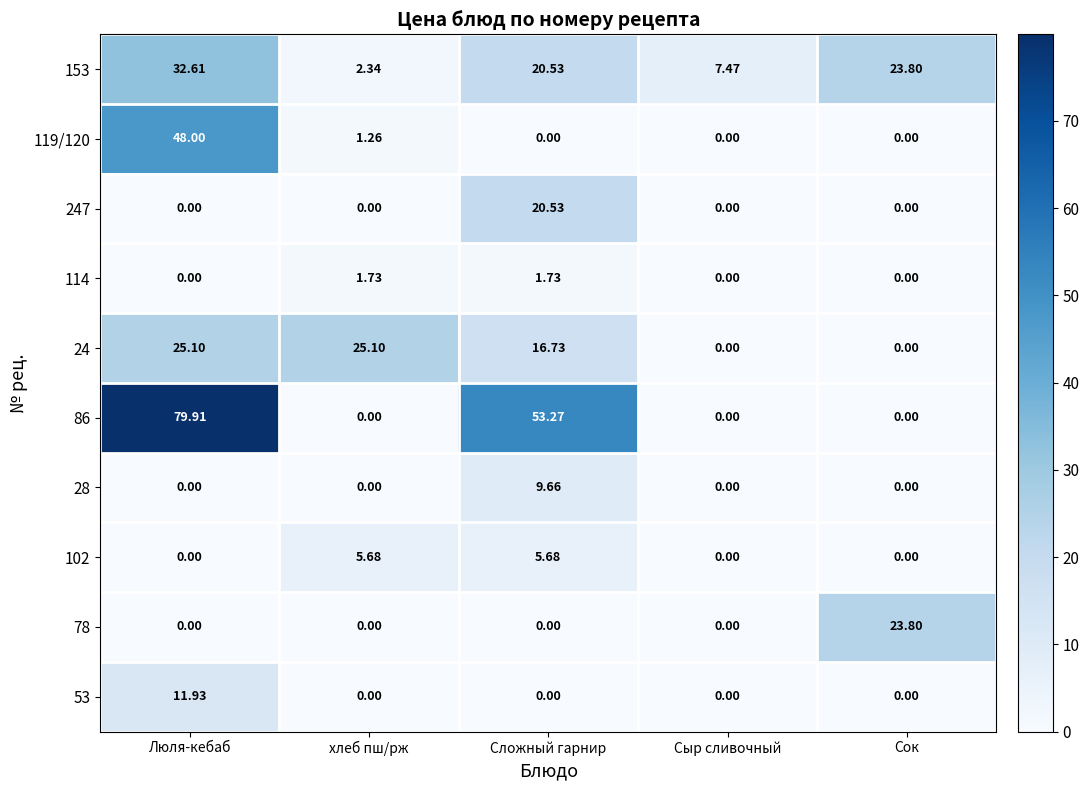

Count the number of categories in the chart.

5